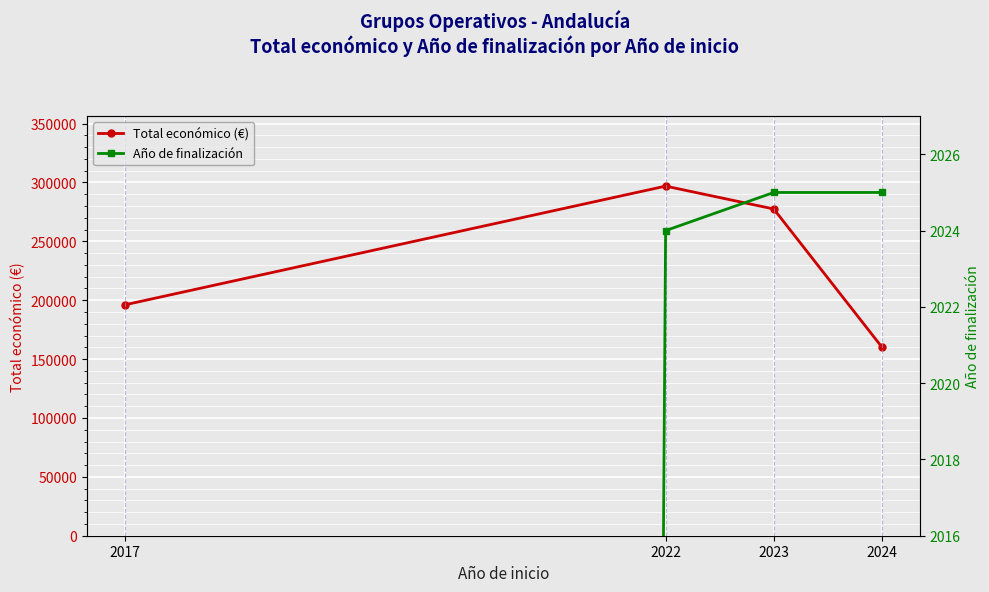

What is the sum of the Total económico (€) values at 2017 and 2022?

493023.4